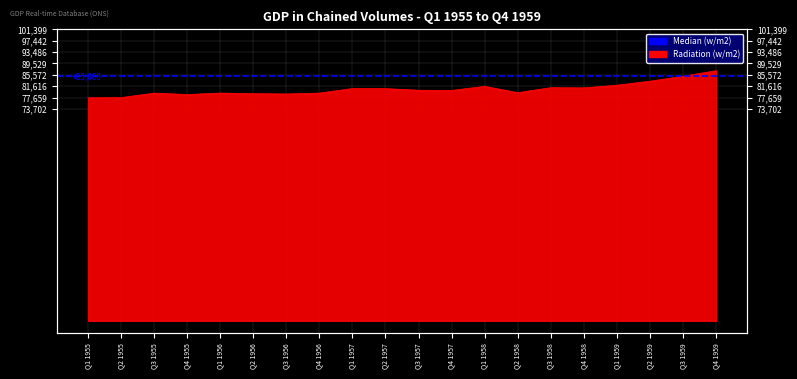

Count the number of categories in the chart.

20